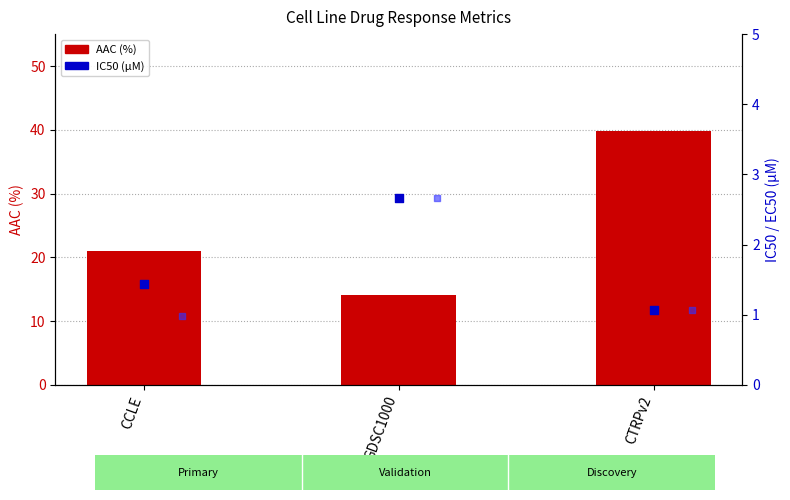

Is the value of AAC (%) at GDSC1000 greater than the value of IC50 (µM) at CTRPv2?

Yes